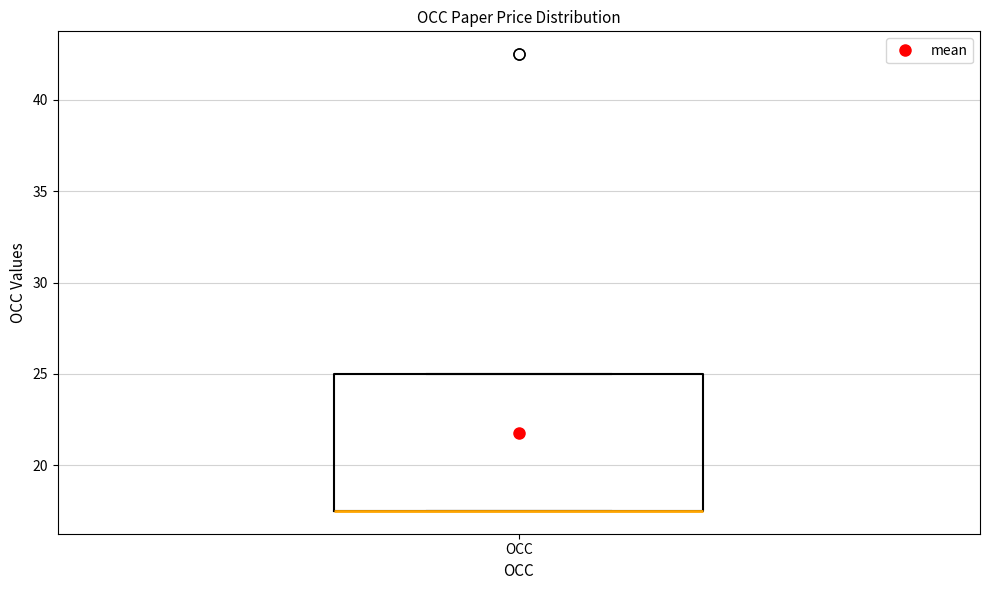

Read this box plot against the y-axis: the position of the median line, the range covered by the box, and the ends of both whiskers. The values are not printed on the chart, so give them approximately, as read against the axis.

median 17.5 (drawn on the box's lower edge), box 17.5 to 25.0, whiskers 17.5 to 25.0